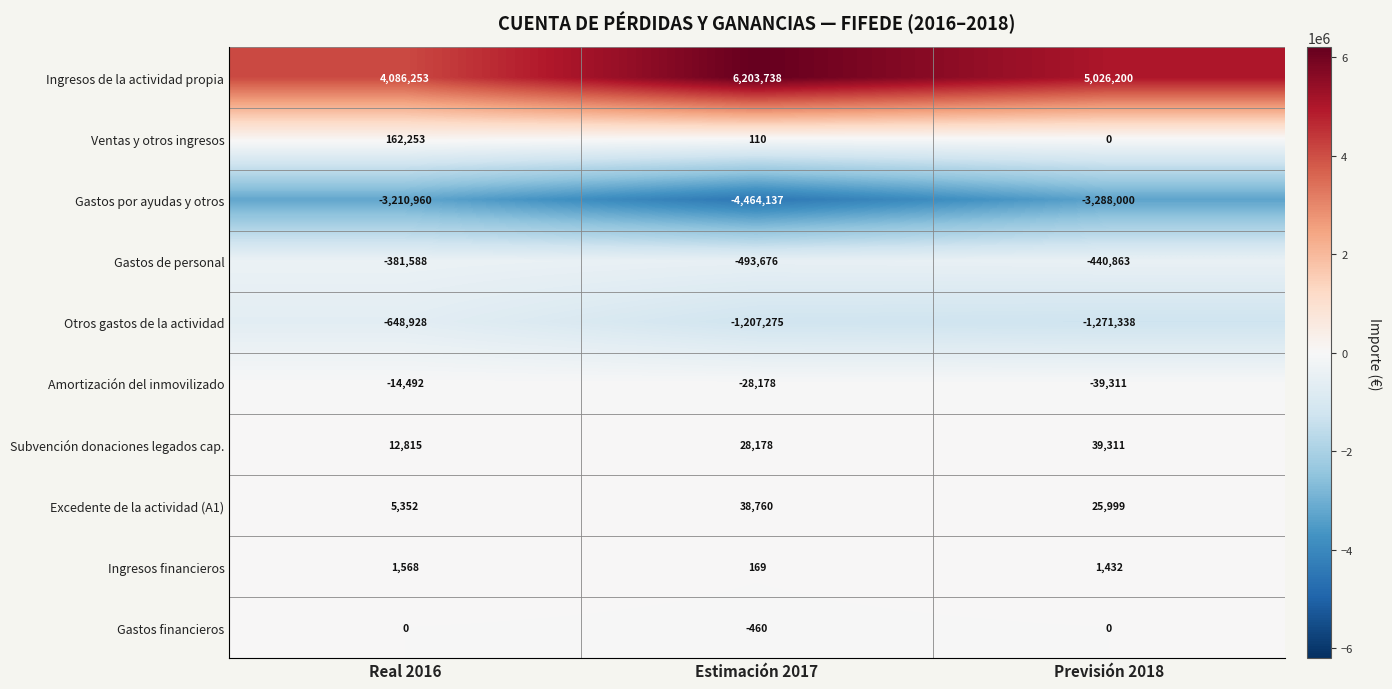

What is the average value of the Gastos por ayudas y otros series?

-3654366